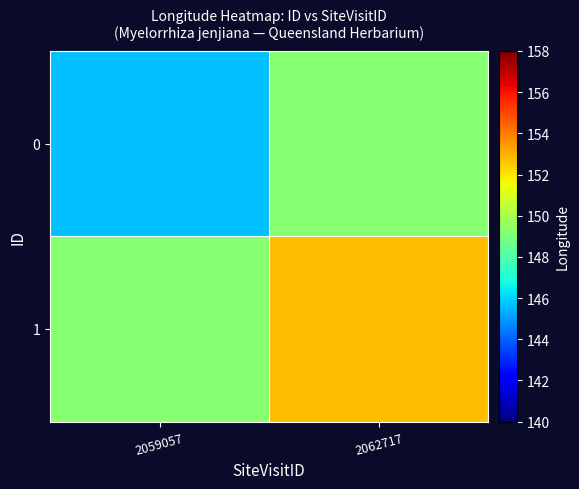

Between 2059057 and 2062717, which is larger?

2062717